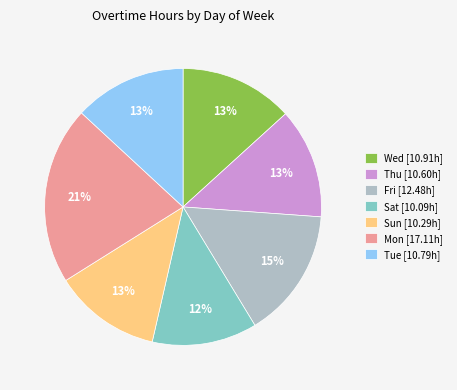

To the nearest percent, what is the combined percentage of Mon and Fri?

36%